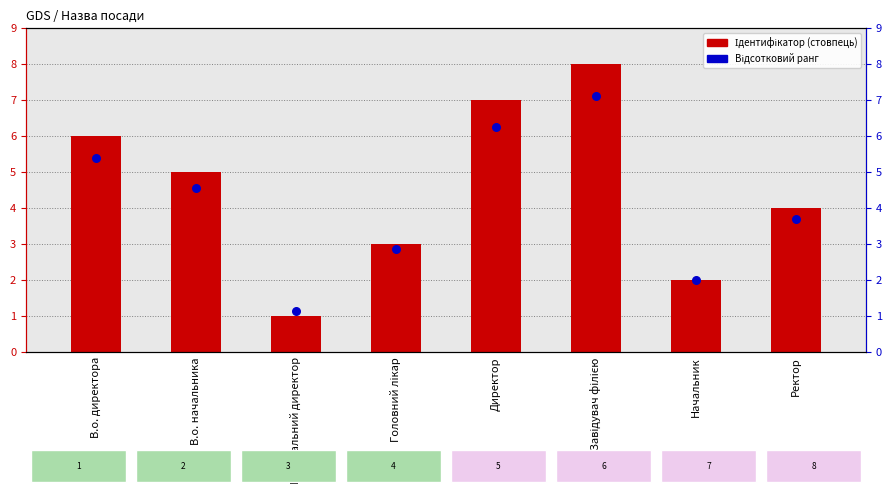

Is the value of Відсотковий ранг at Генеральний директор greater than the value of Ідентифікатор at Завідувач філією?

No